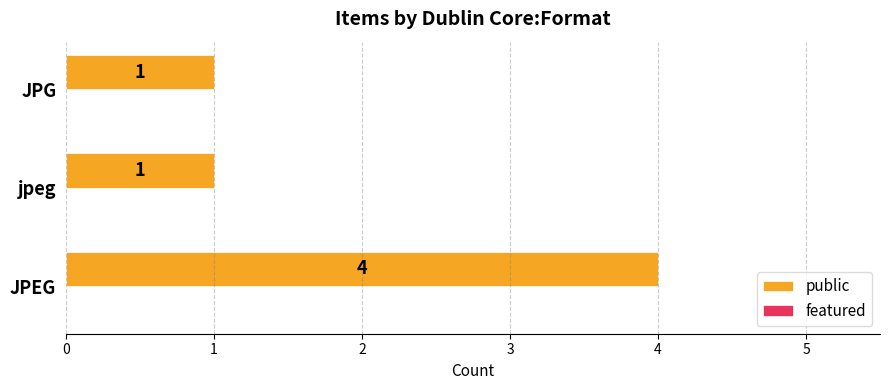

What is the sum of the values at JPG and JPEG?

5